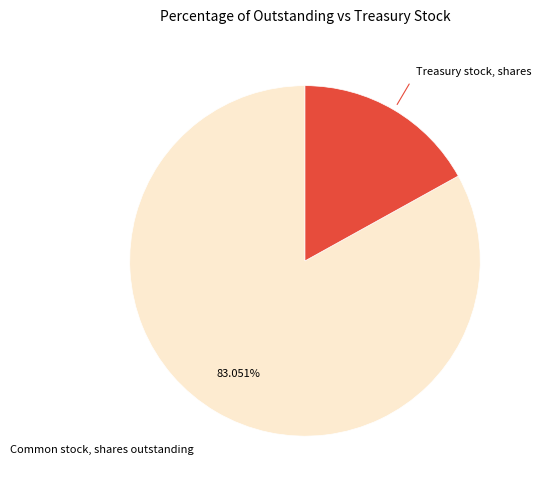

Does any single category account for the majority?

Yes